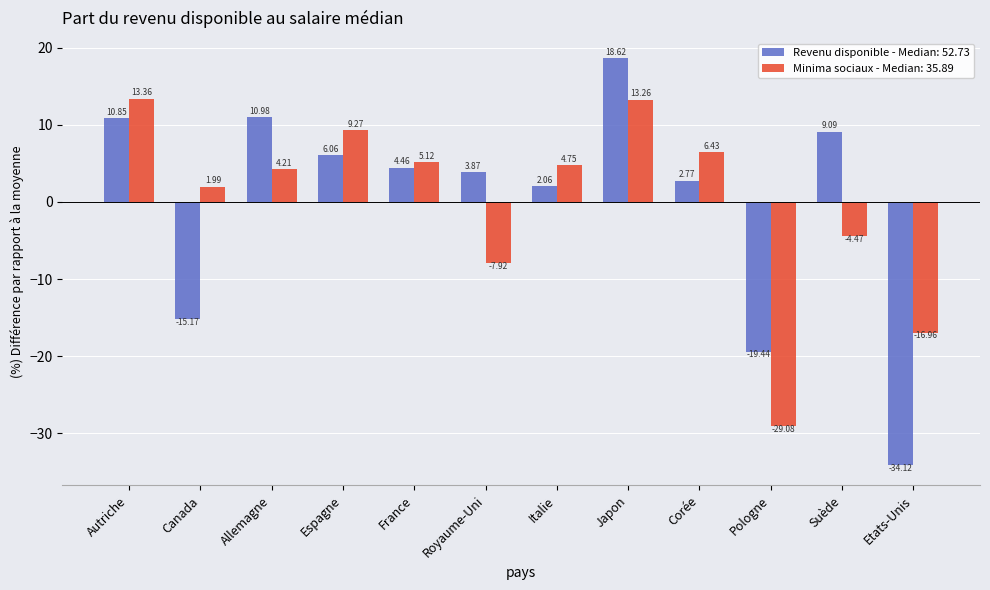

How many data points does each series have?

12